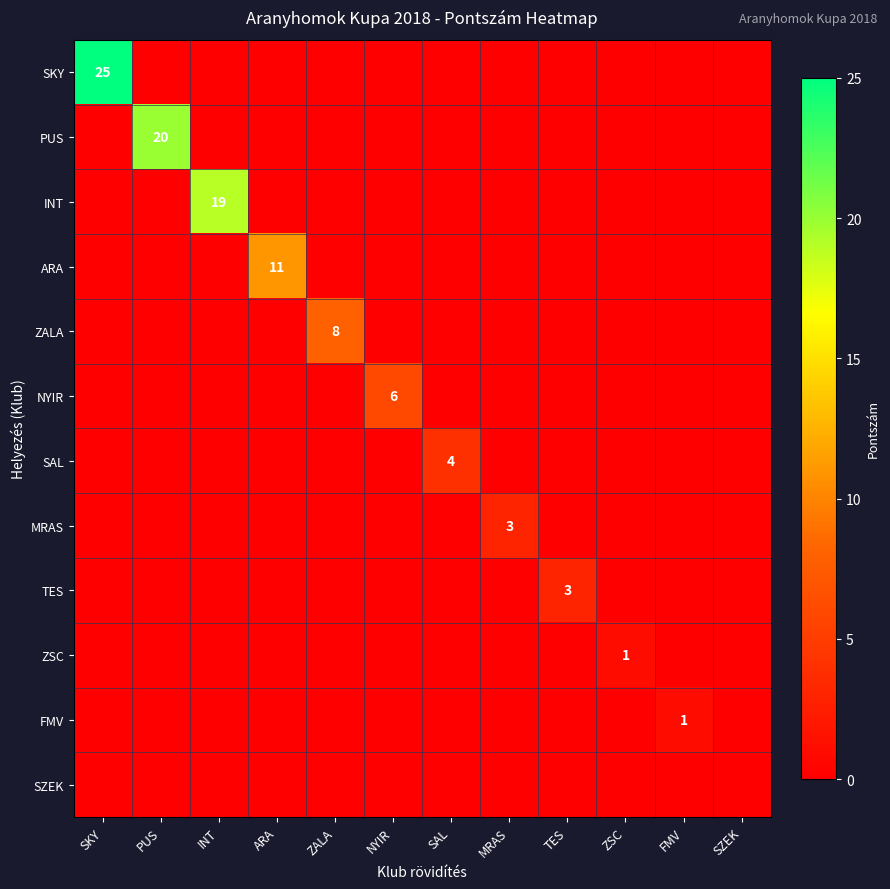

True or false: FMV has a value of 1 at FMV.

True